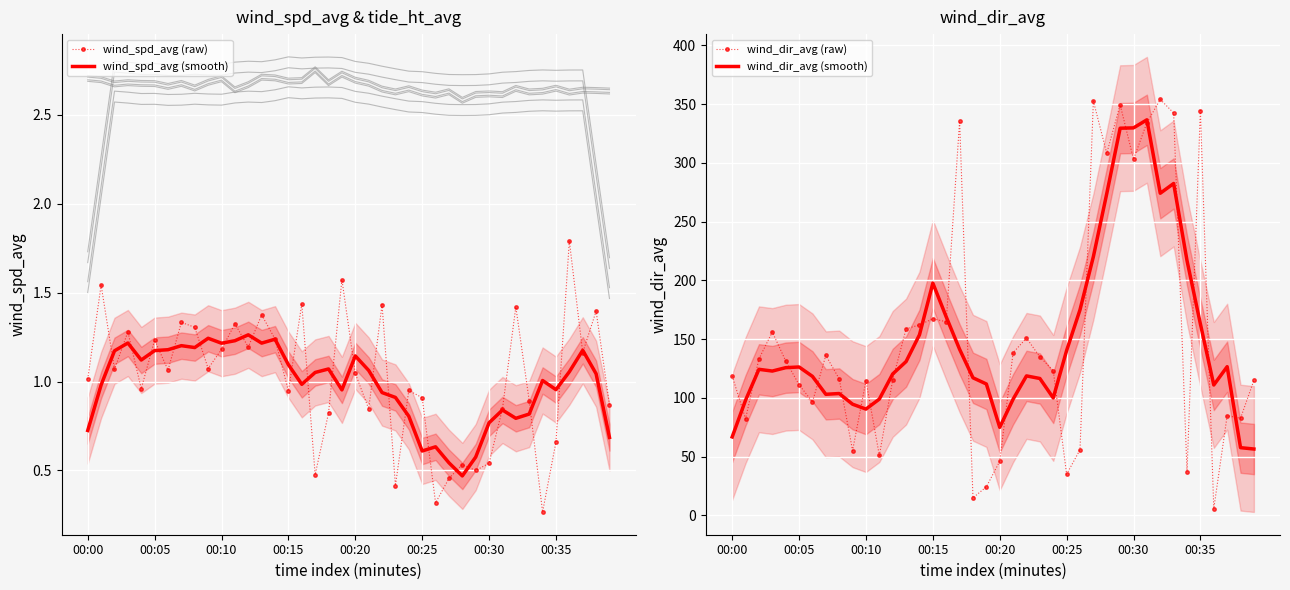

True or false: wind_spd_avg (smooth) and wind_spd_avg (raw) intersect in this chart.

True